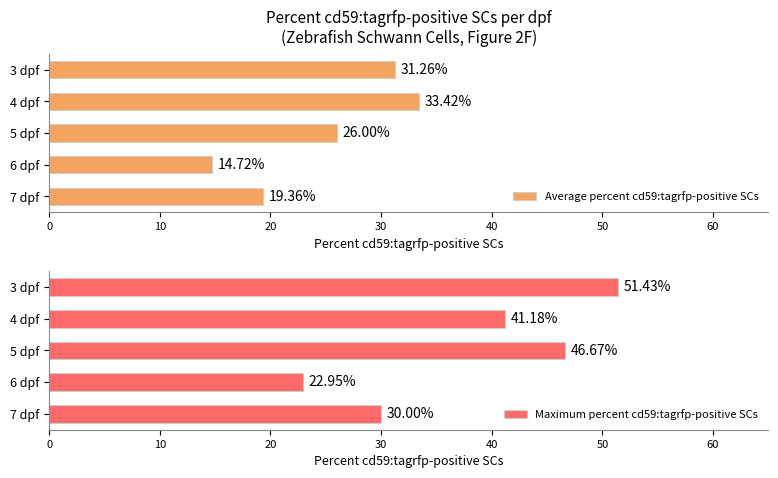

At which category is the sum across all series the highest?

40